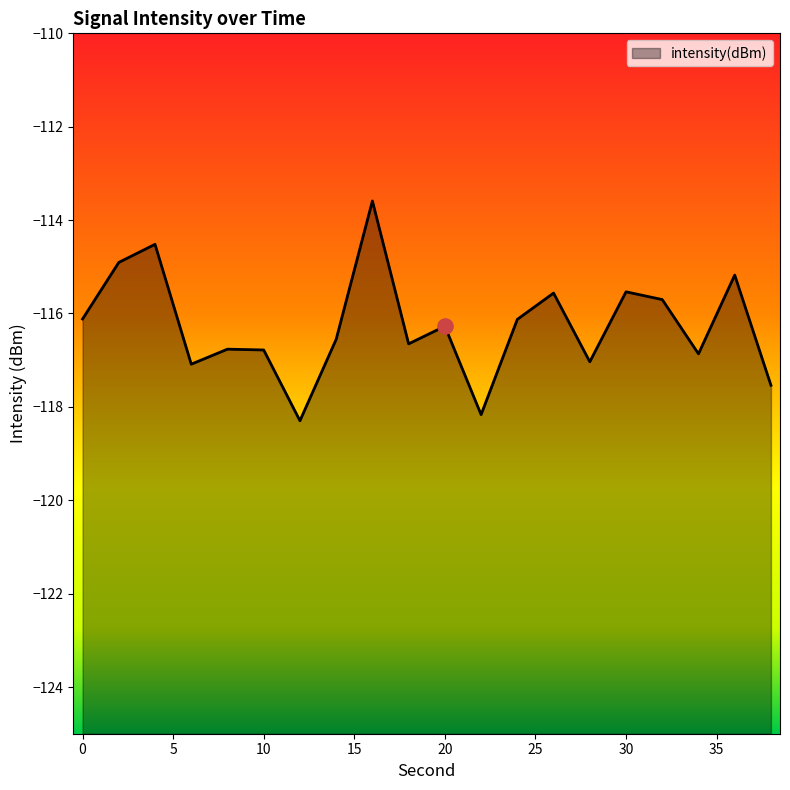

Between 4 and 24, which is larger?

4